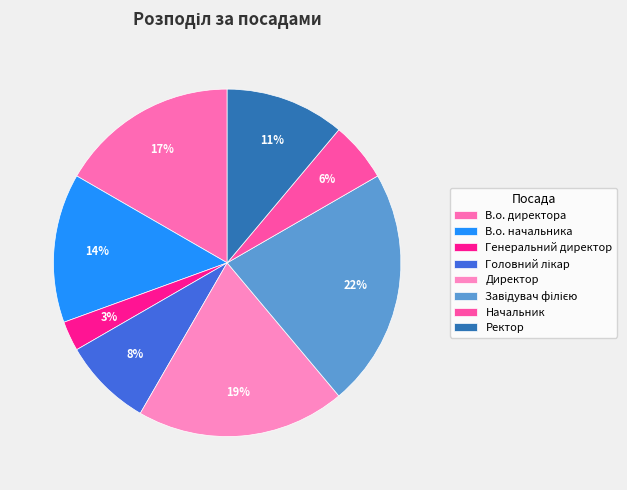

What percentage is the Директор slice, to the nearest percent?

19%